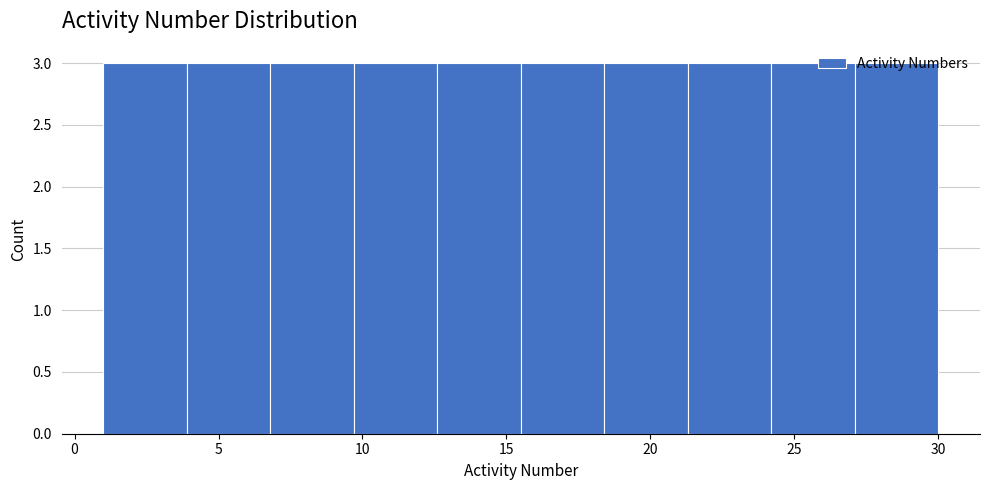

What is the height of the bar covering 12.6 to 15.5 on the x-axis? Neither the bar edges nor the heights are printed on the chart, so give them approximately, as read against the axes.

3